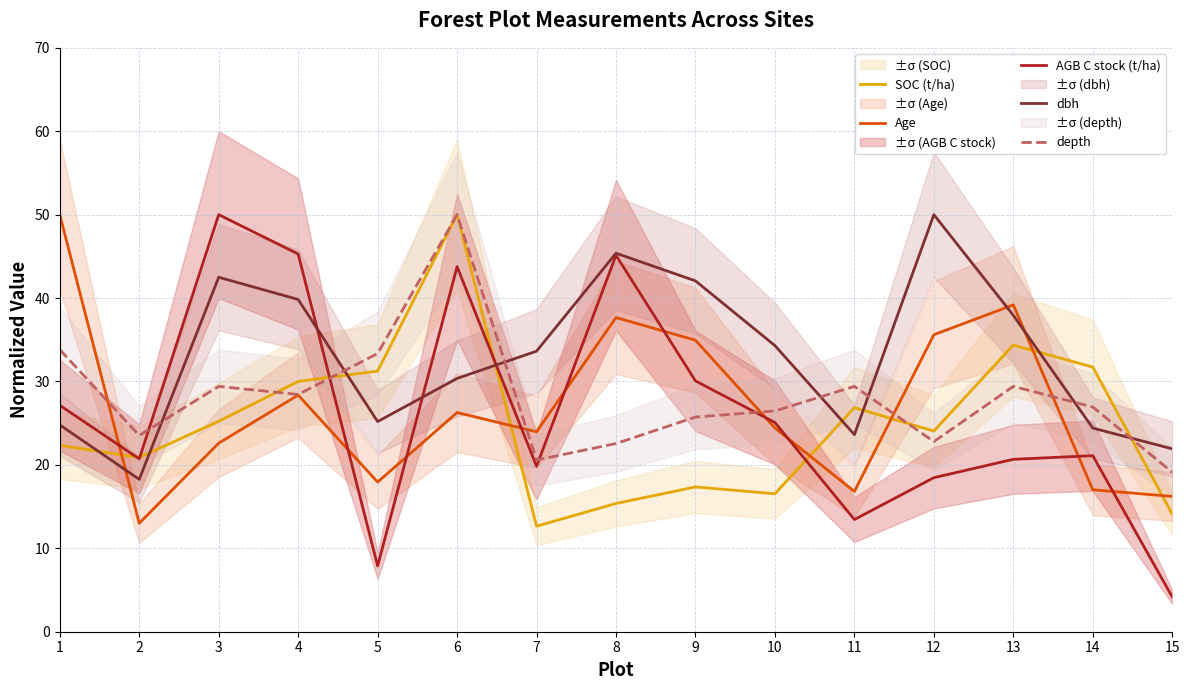

What is the value of the Age point at the 6th from the left?

26.3